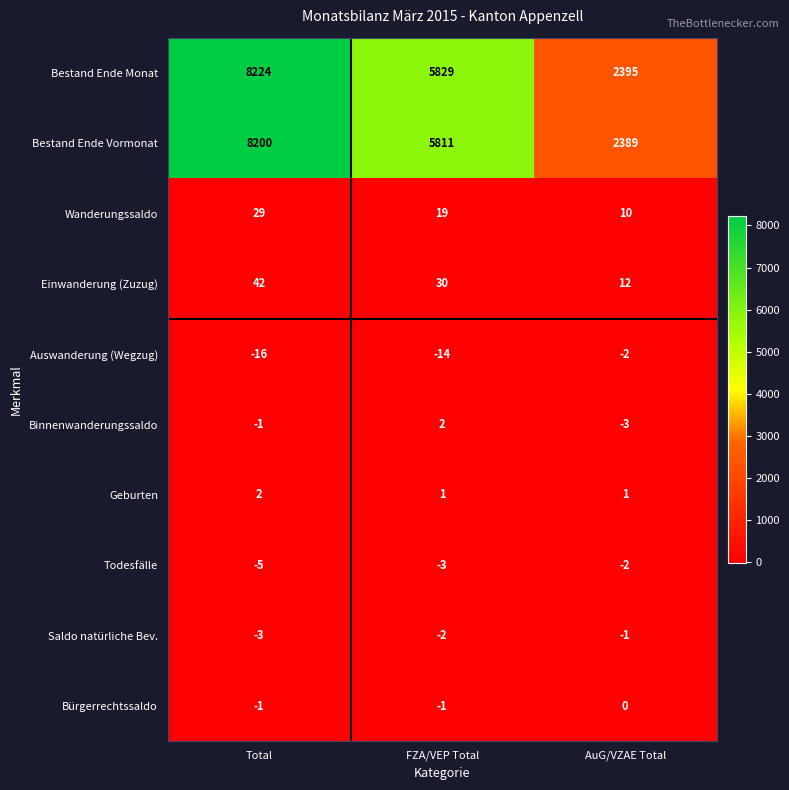

Where does the Einwanderung (Zuzug) series first go above 30?

Total